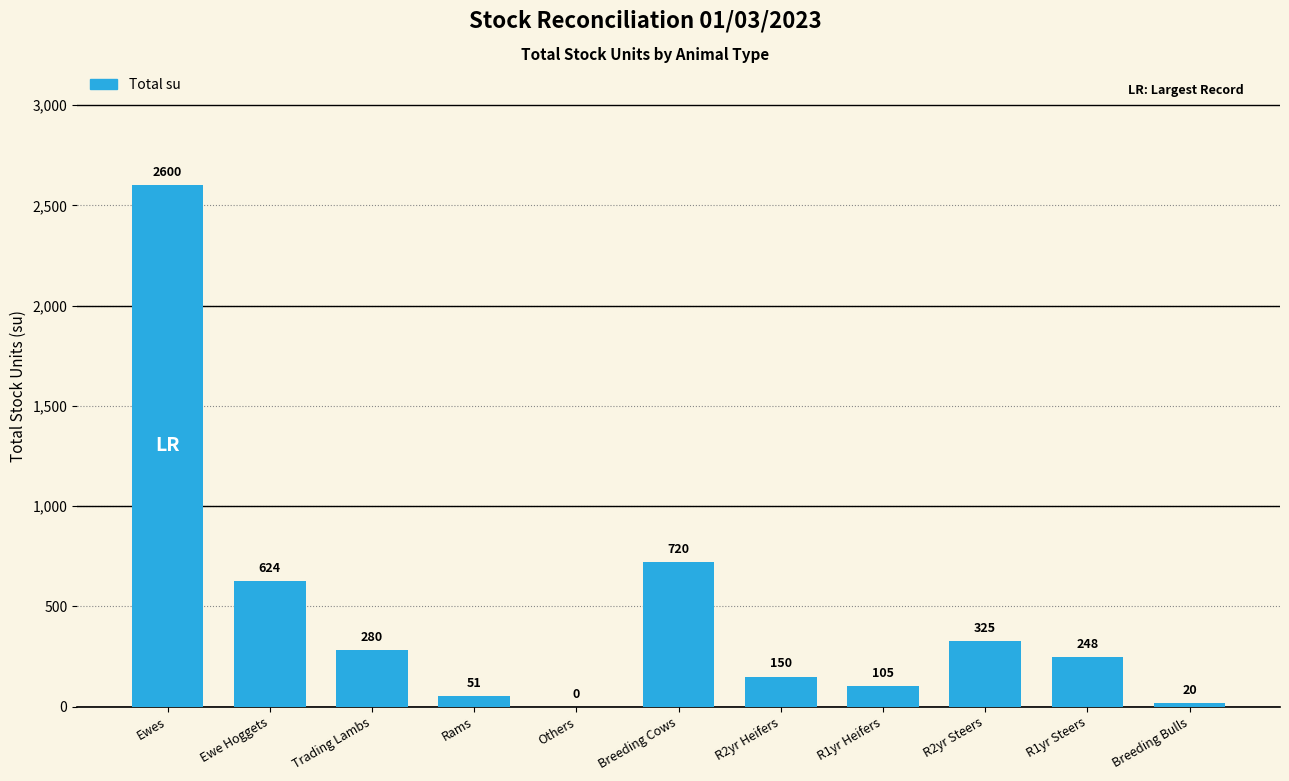

Is it true that the value at Ewe Hoggets is 624?

True